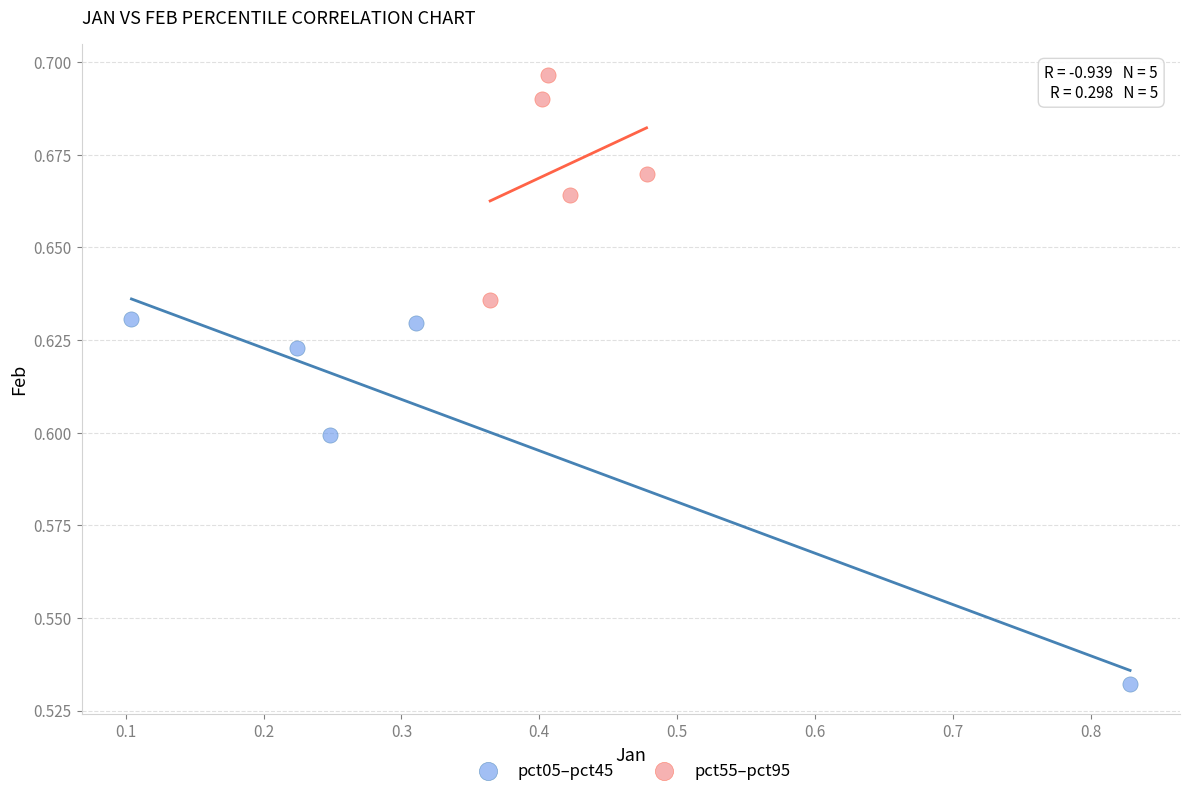

Which series has the largest Y range (max minus min)?

pct05–pct45